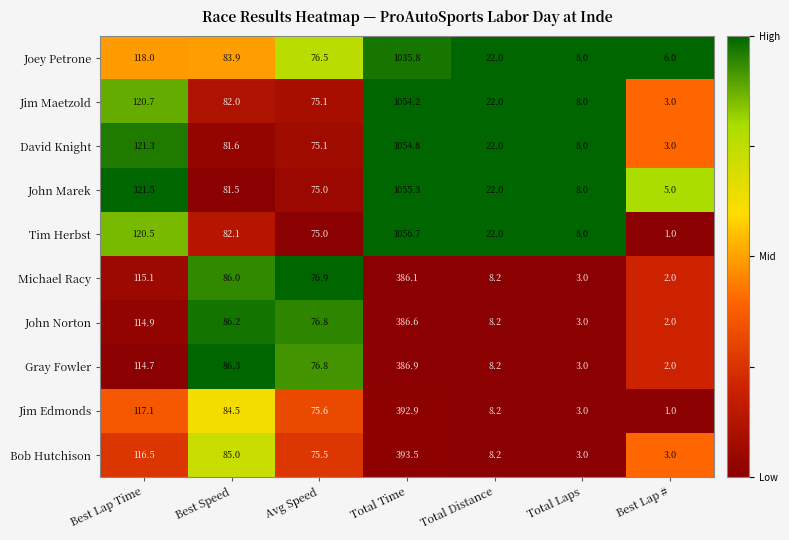

What is the difference between the highest and lowest values at Total Time?

670.6